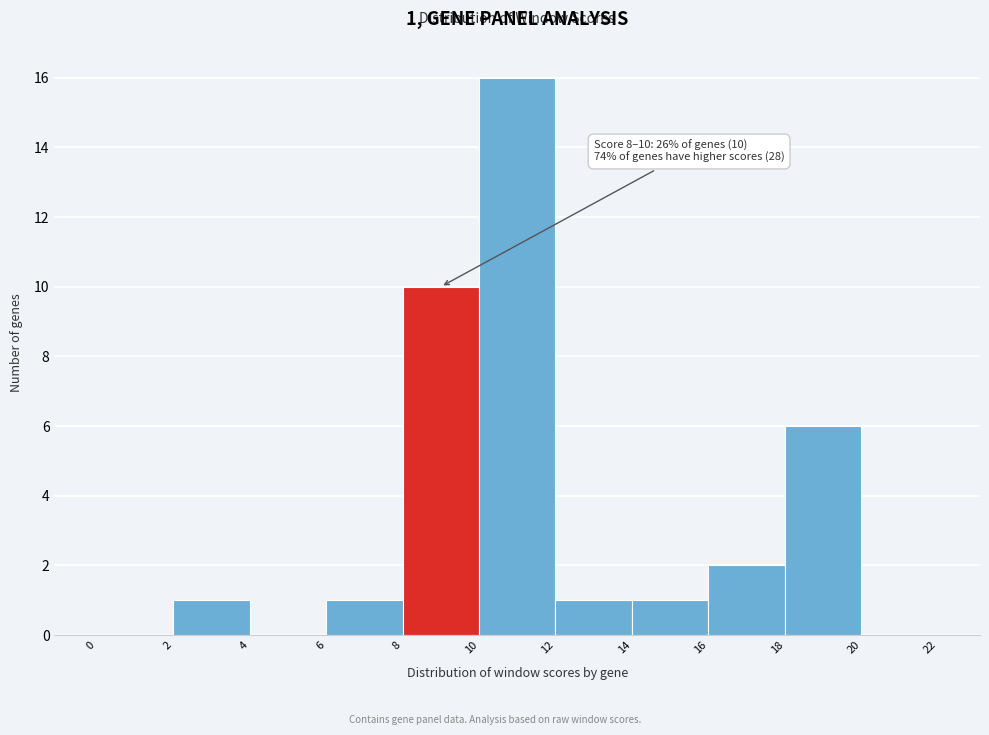

Which range on the x-axis has the tallest bar?

10 to 12